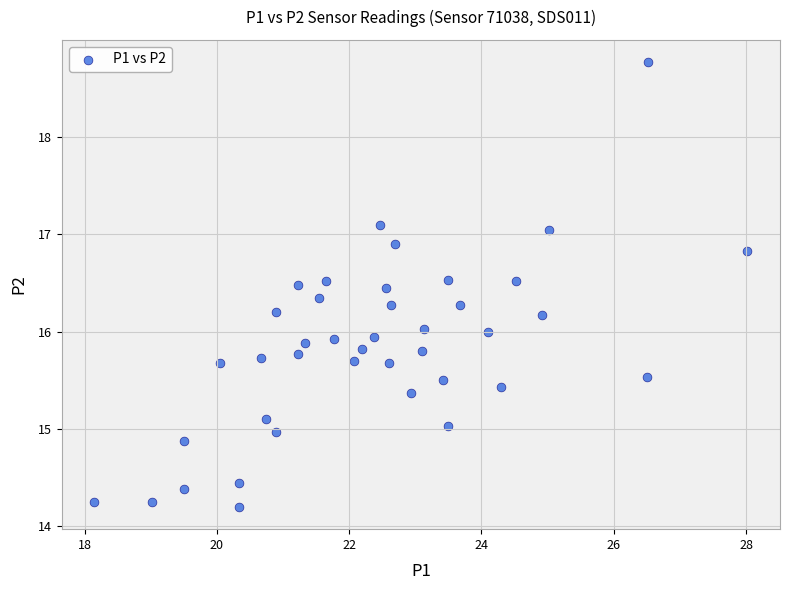

What is the range of Y values (max minus min)?

4.6